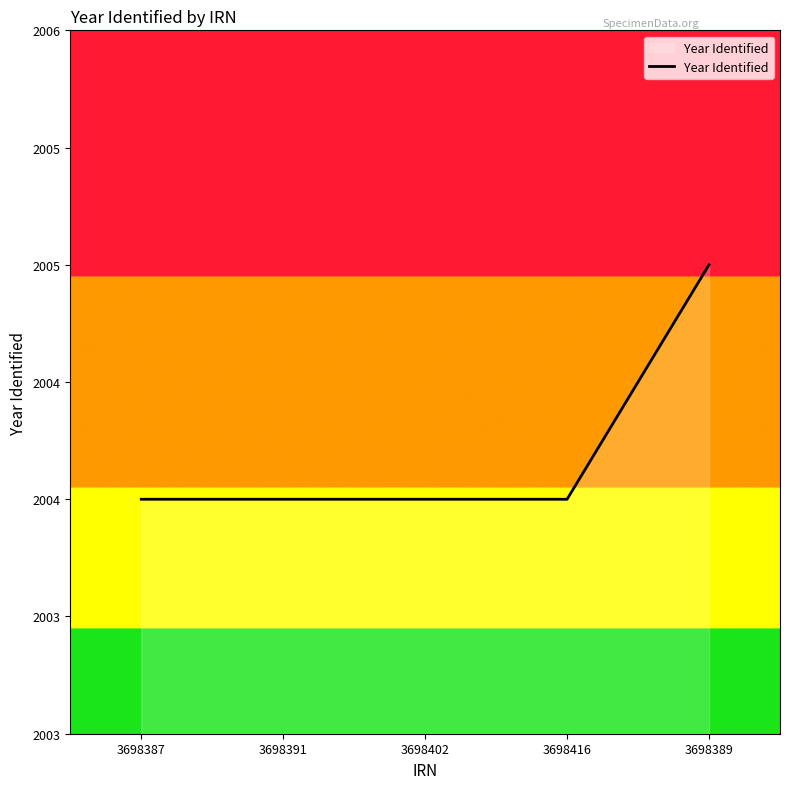

What is the label of the 1st point from the right?

3698389